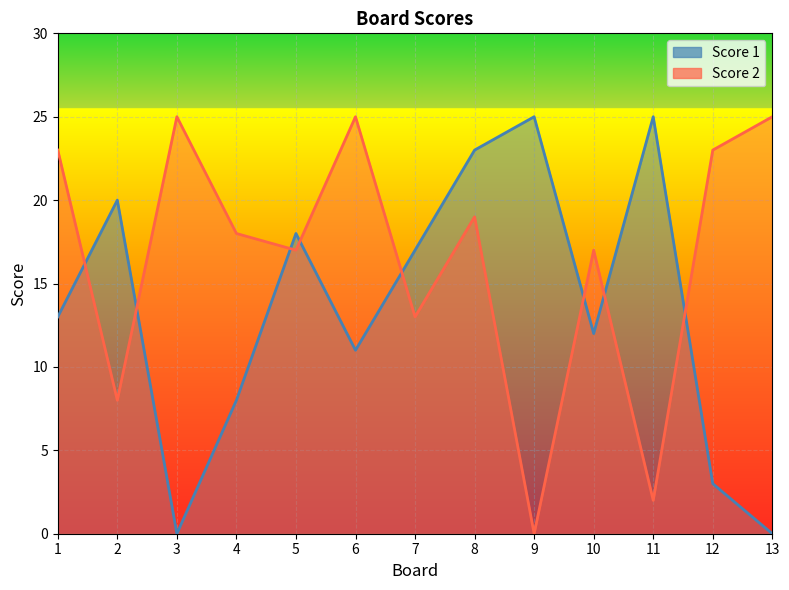

After their last crossing, which series has the higher values: Score 2 or Score 1?

Score 2